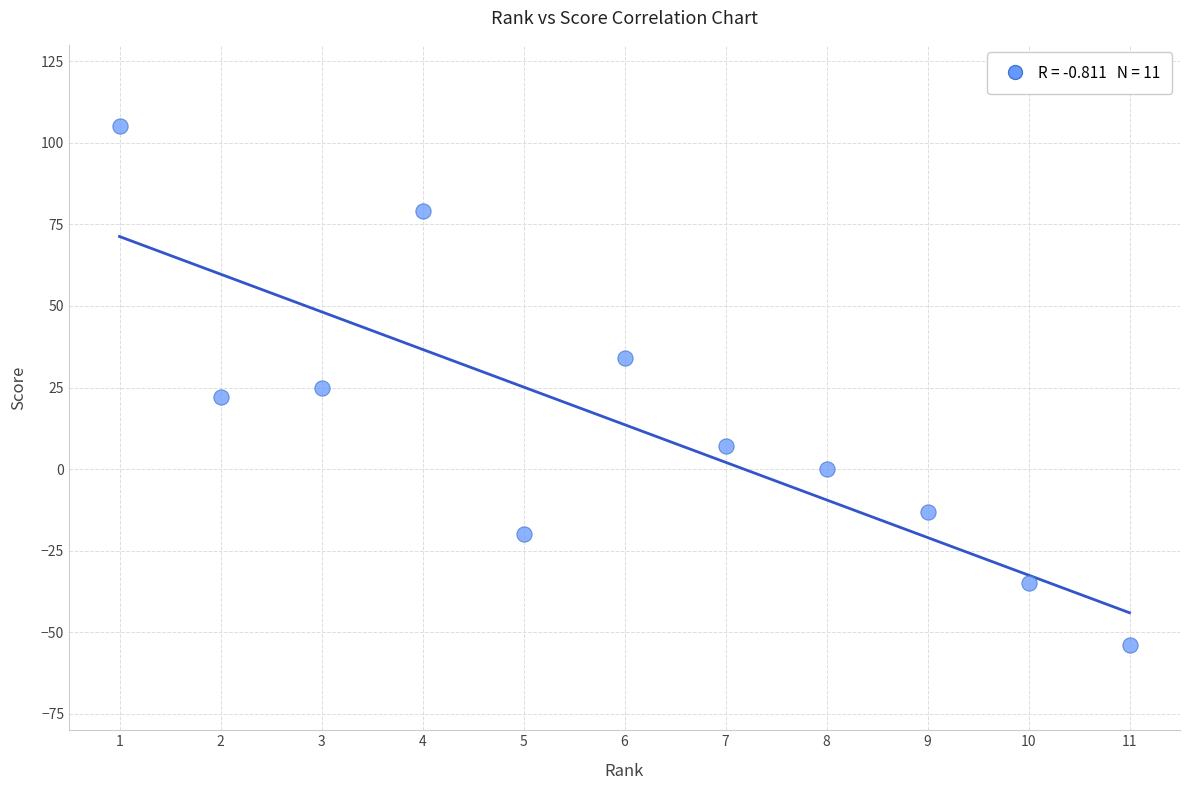

What is the average X value?

6